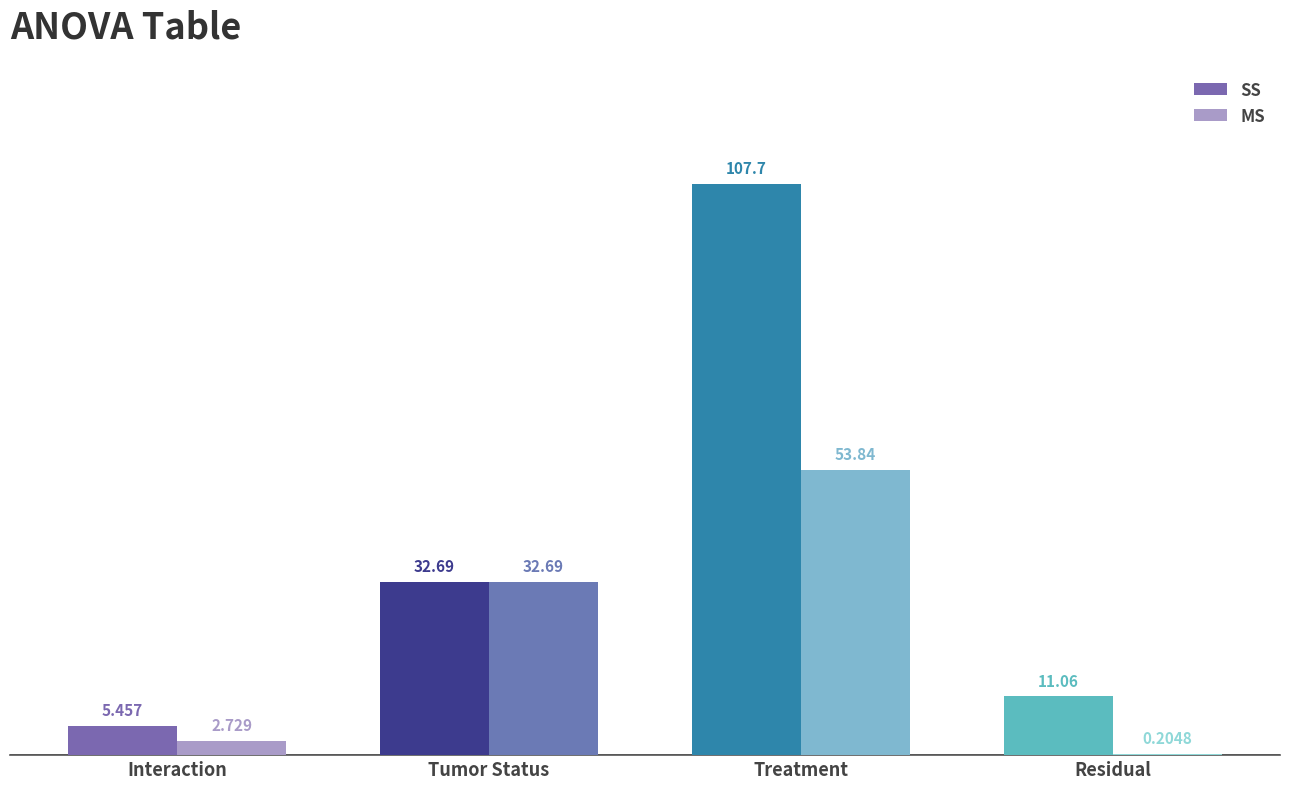

How many data points in SS are above 32?

2